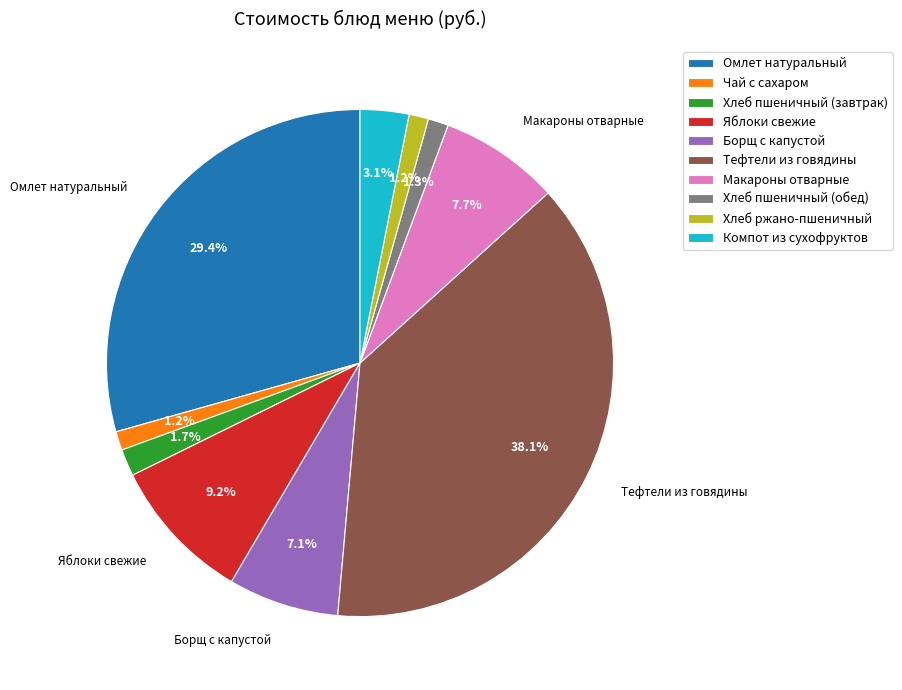

Is it true that Хлеб пшеничный (обед) is 1% of the pie?

True